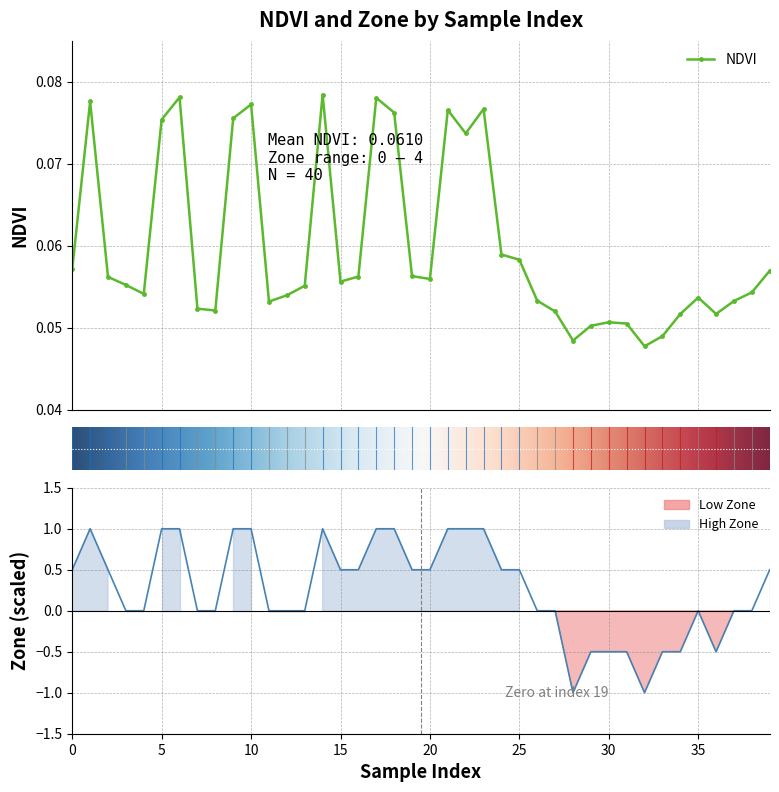

True or false: NDVI and Zone cross at least once.

True